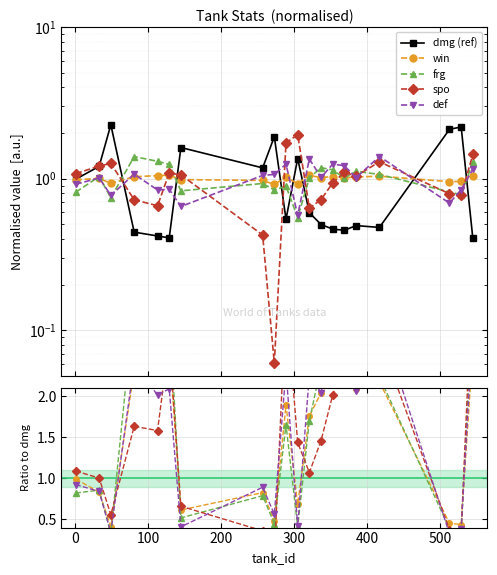

True or false: win has more than 1 points higher than both neighbors.

True